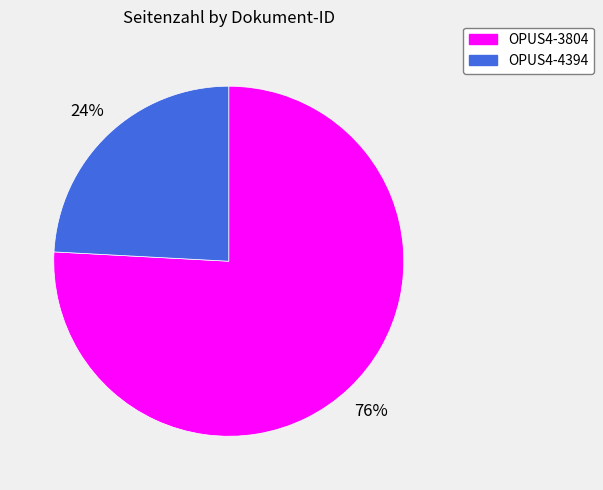

Which slice is the smallest?

OPUS4-4394